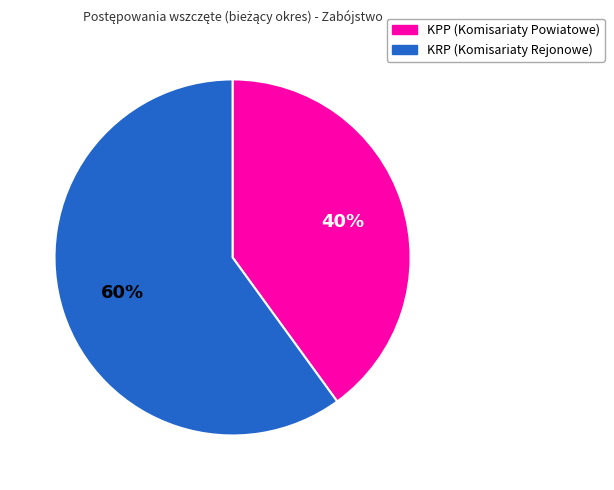

To the nearest percent, what is the difference between the largest and smallest slice percentages?

20%